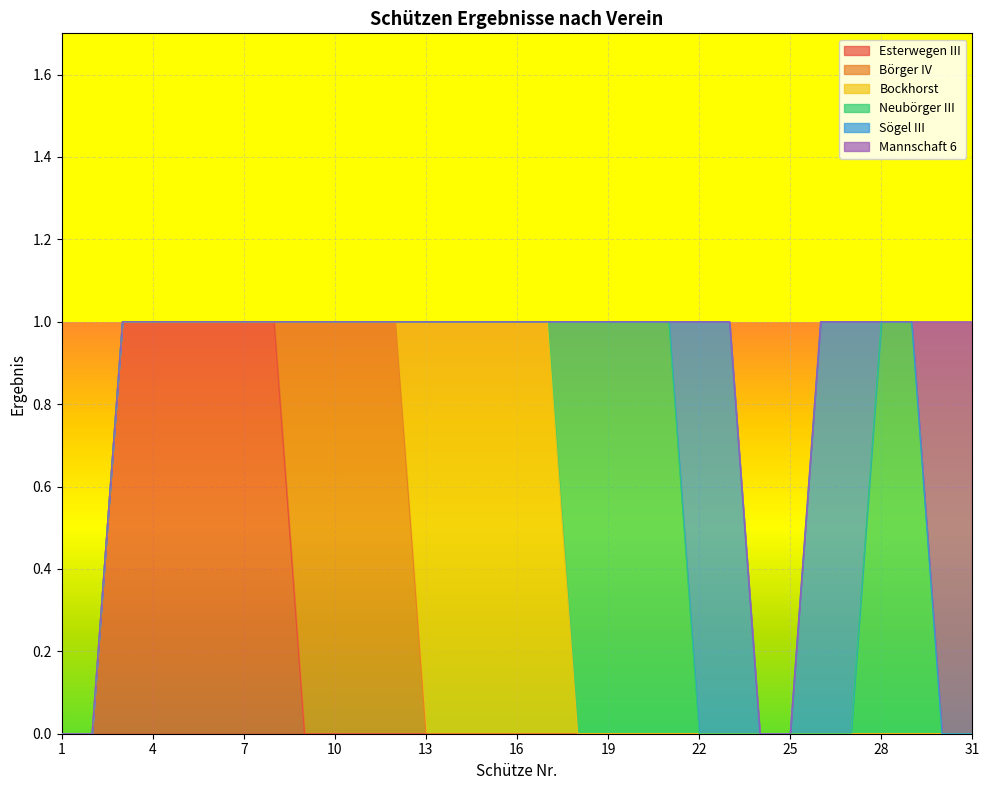

Count the Sögel III values in the range 0 to 1.

31